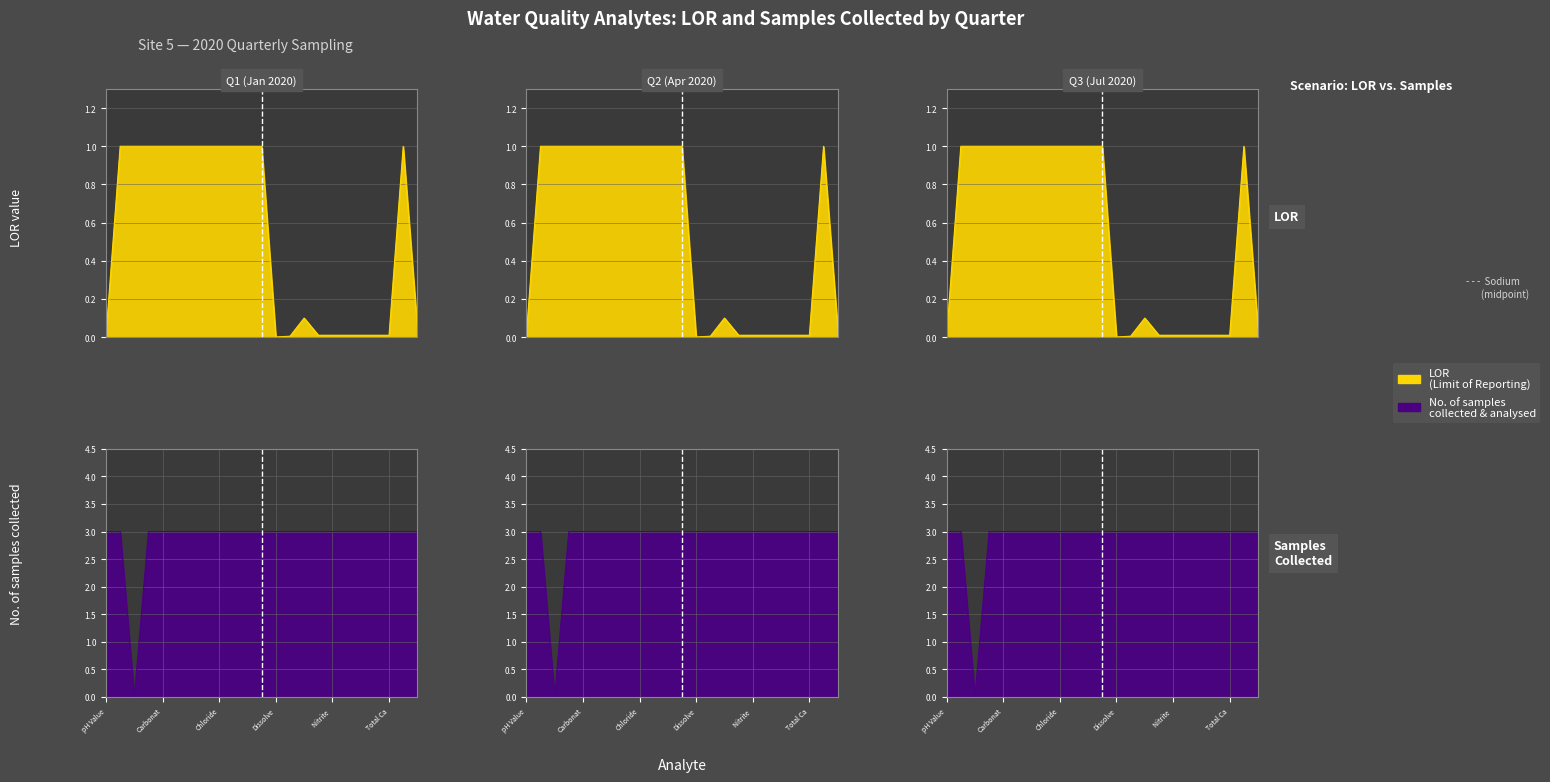

Where is No. of samples collected nearest to the value 1?

Suspended Solids